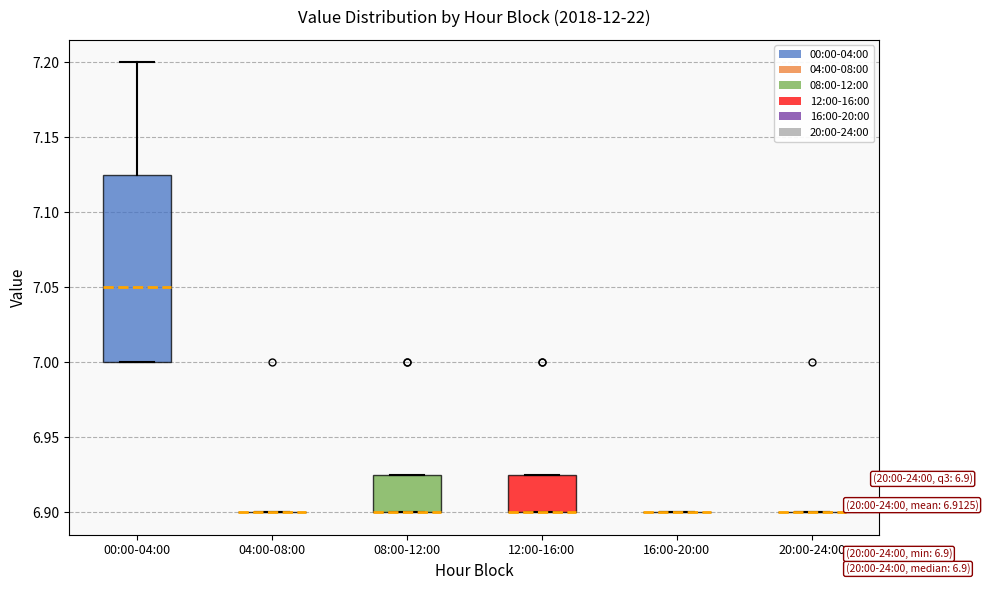

Which box is the tallest, from its lower edge to its upper edge?

00:00-04:00